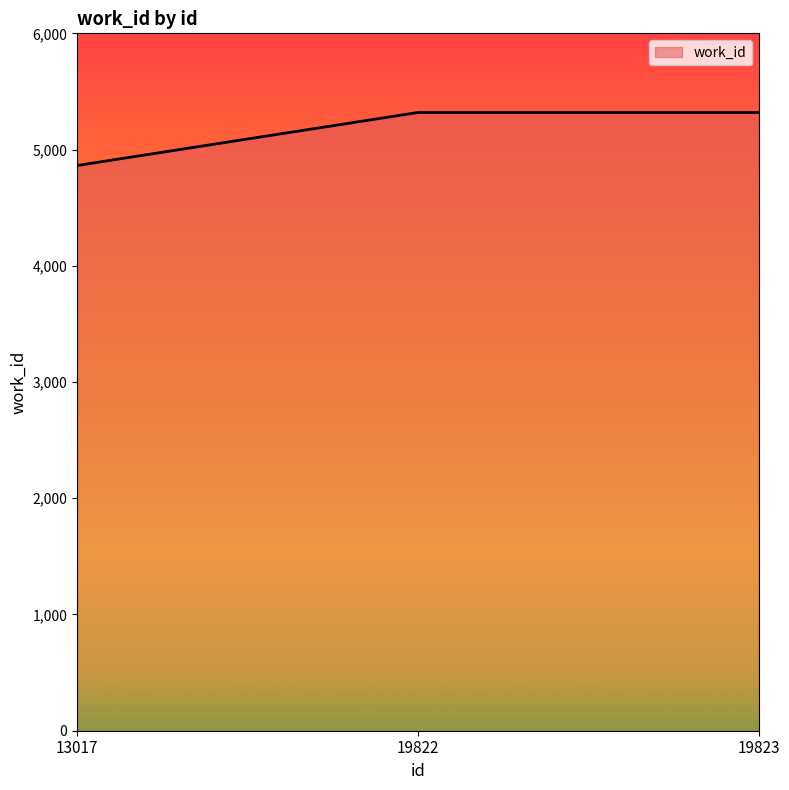

Which has a higher value, 19822 or 13017?

19822